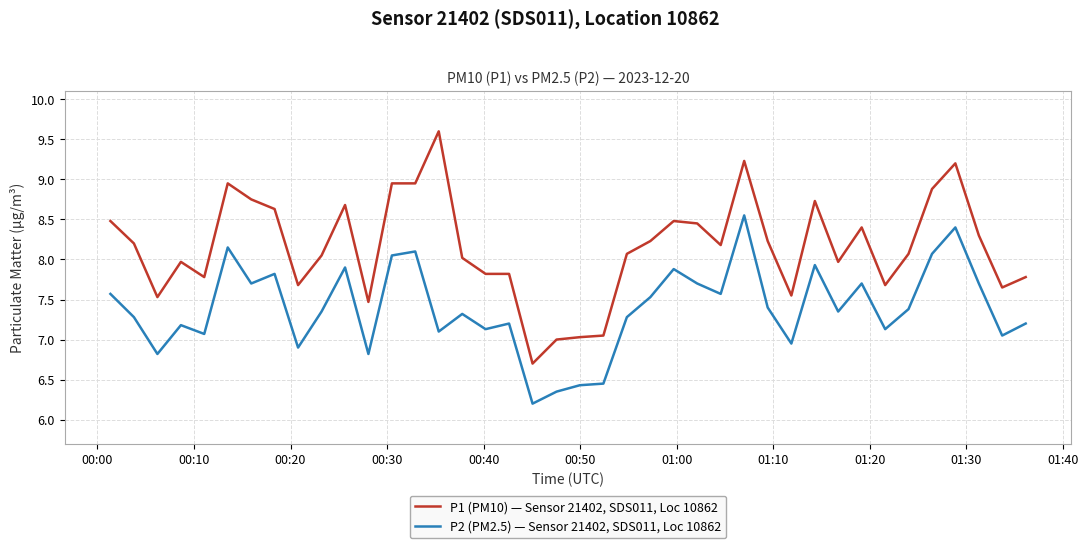

What is the difference between the maximum and minimum values in the P1 (PM10) — Sensor 21402, SDS011, Loc 10862 series?

2.9